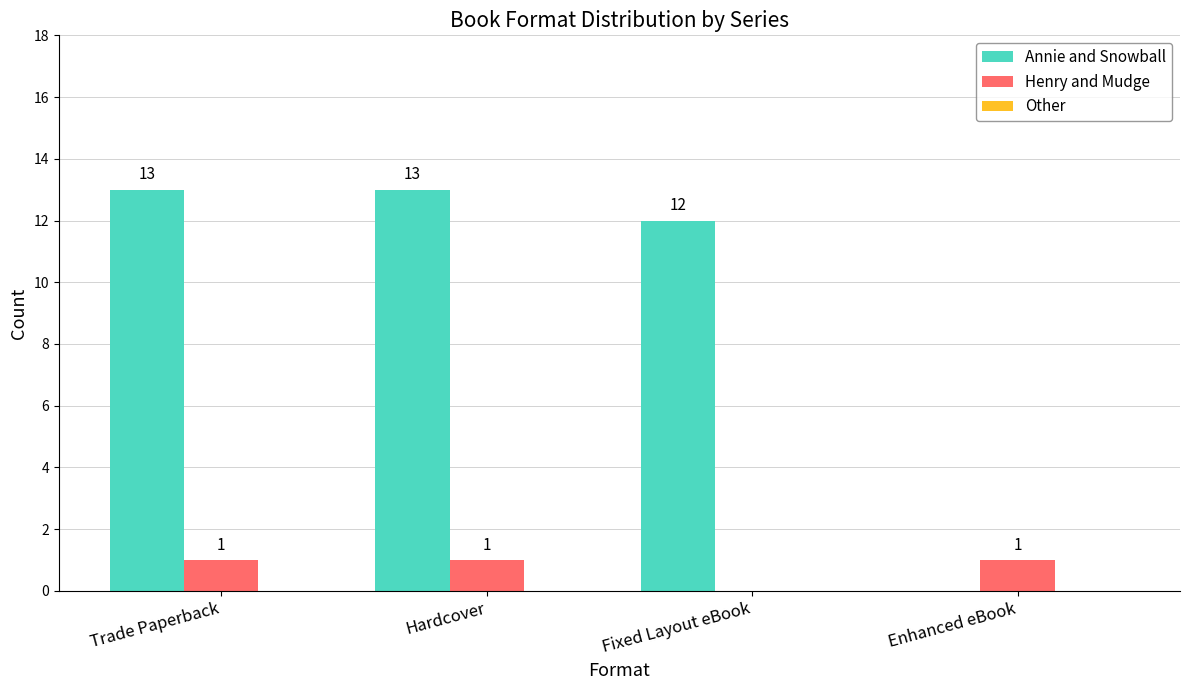

How many Henry and Mudge values are between 1 and 2?

3